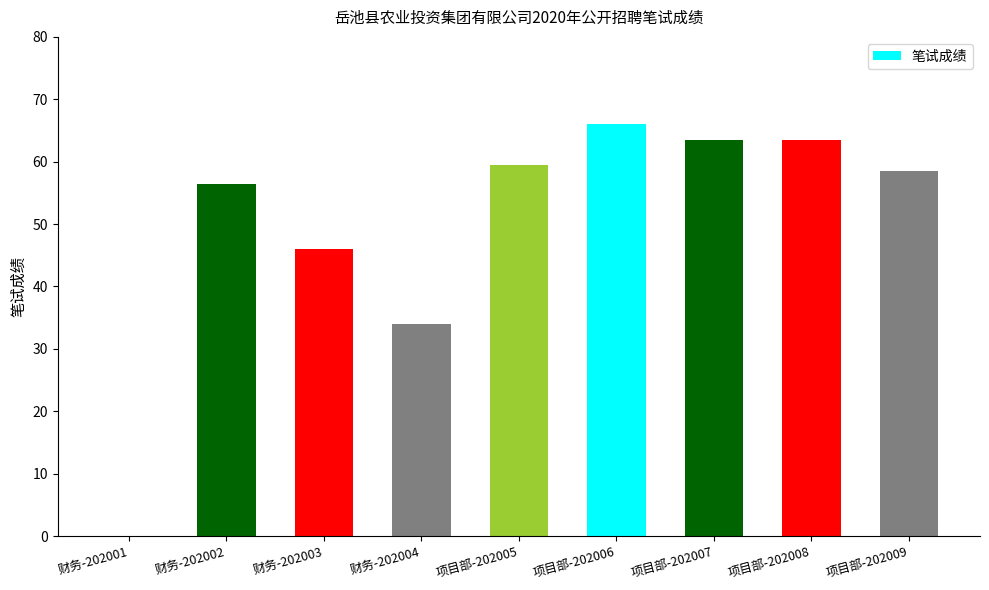

Reading left to right, list all the values displayed in this chart.

财务-202001=0.0	财务-202002=56.5	财务-202003=46.0	财务-202004=34.0	项目部-202005=59.5	项目部-202006=66.0	项目部-202007=63.5	项目部-202008=63.5	项目部-202009=58.5